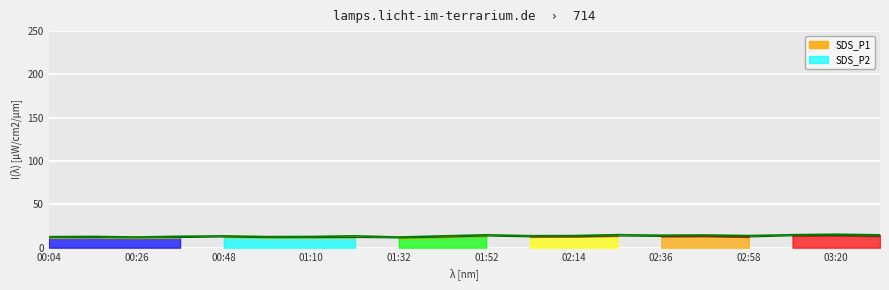

True or false: SDS_P1 and SDS_P2 intersect in this chart.

False